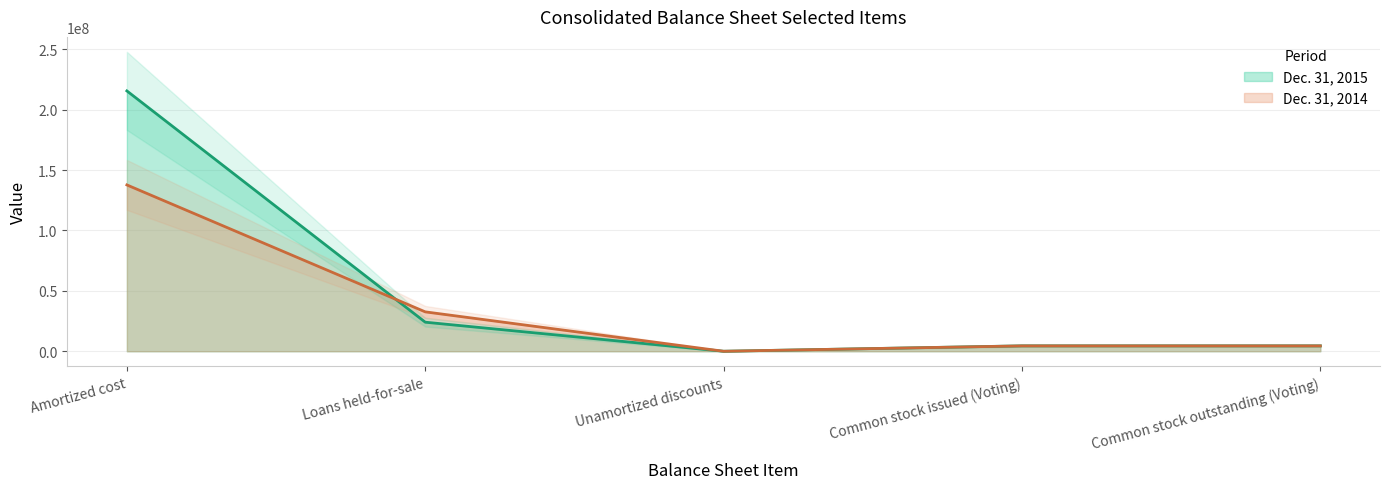

List the series in order of their overall mean, highest first.

Dec. 31, 2015, Dec. 31, 2014